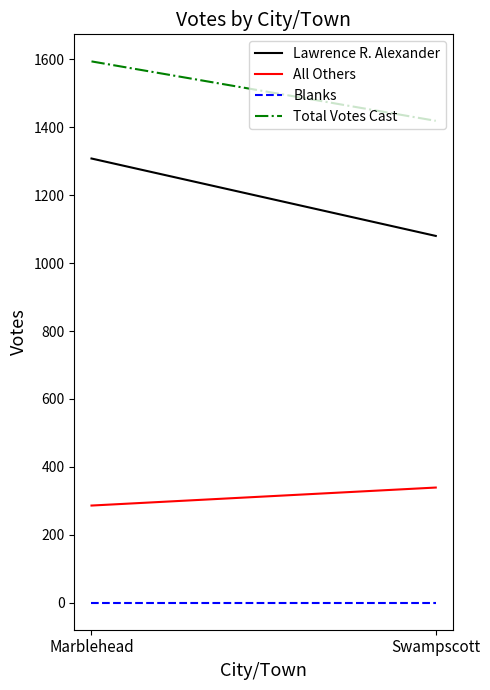

What is the difference between the Lawrence R. Alexander values at Swampscott and Marblehead?

228